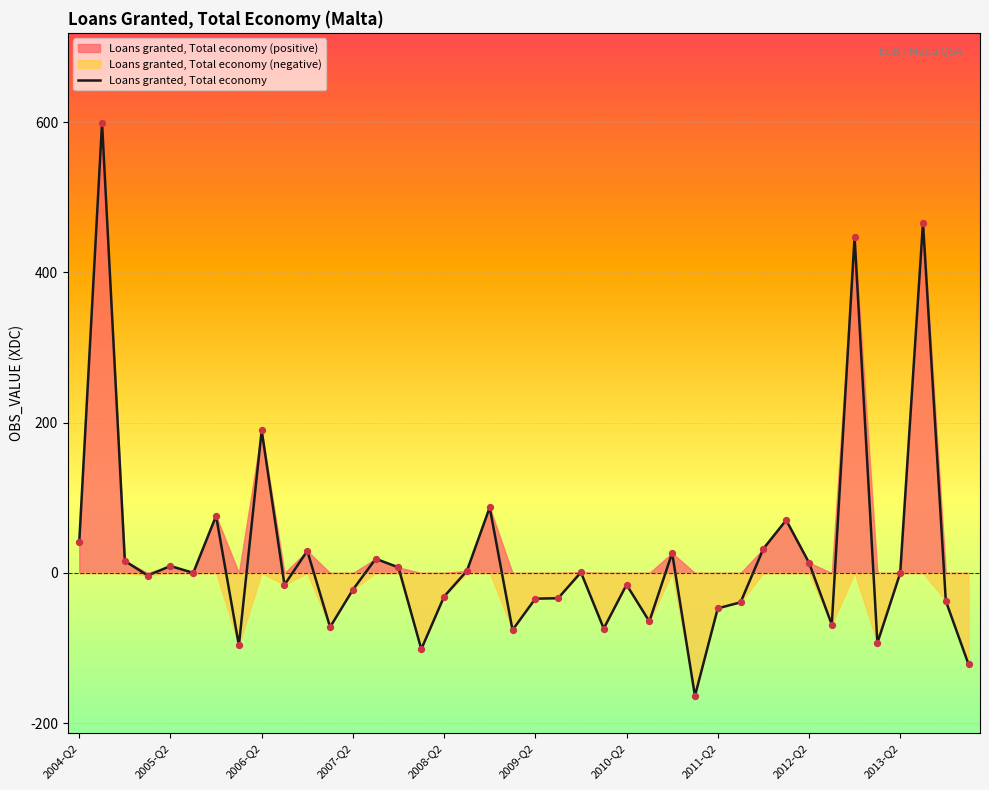

What is the change in value from 11 to 22?

+72.9